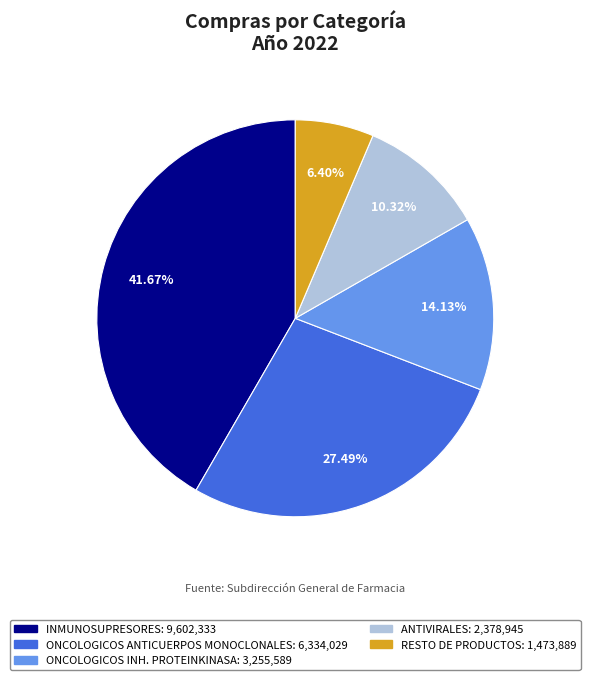

To the nearest percent, what portion does ONCOLOGICOS ANTICUERPOS MONOCLONALES represent?

27%